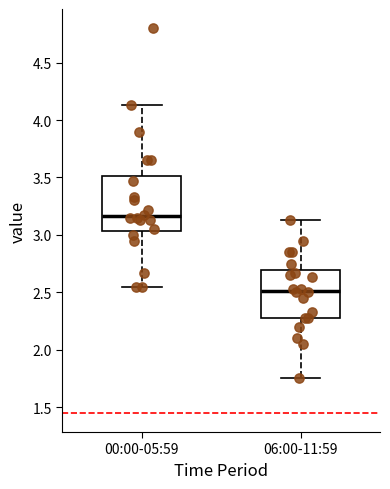

Where is the lower edge of the box for 00:00-05:59 on the y-axis? The values are not printed on the chart, so give them approximately, as read against the axis.

3.05